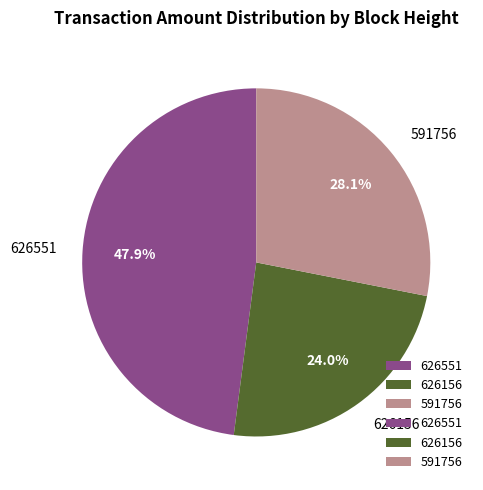

True or false: 626551 accounts for 61% of the total.

False